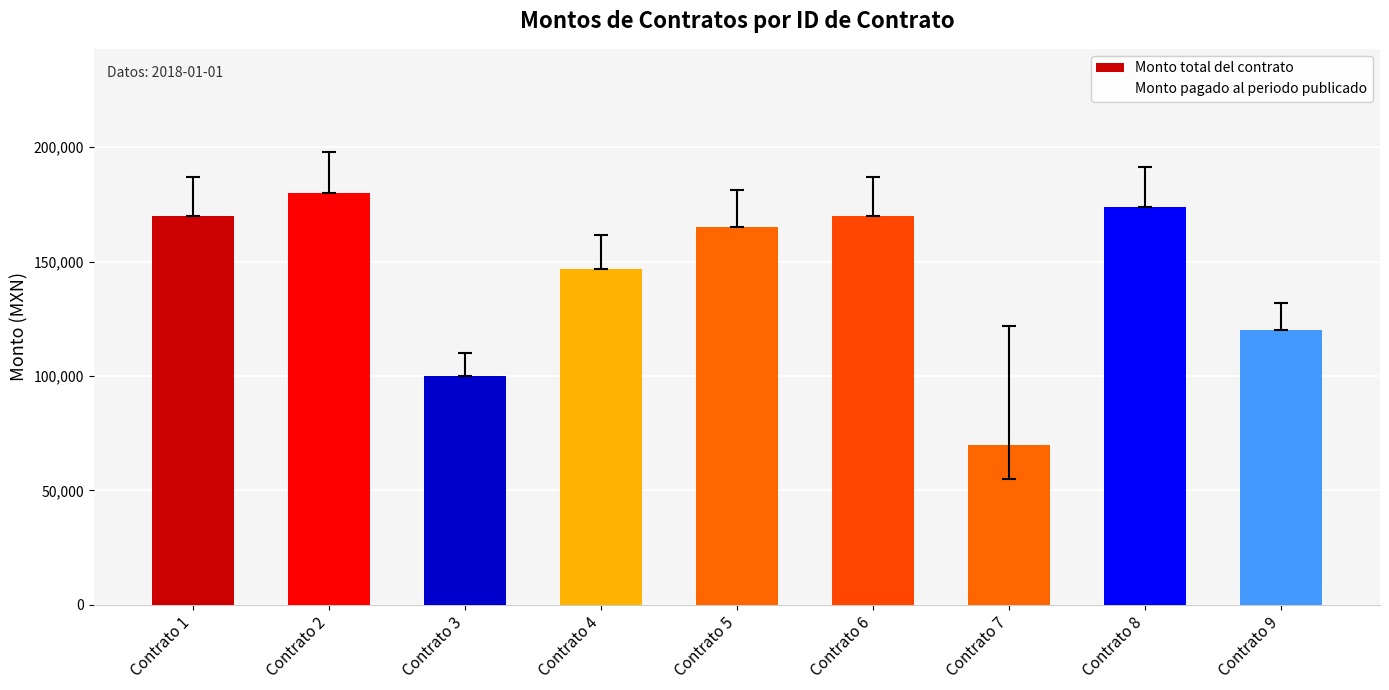

What is the sum of all values?

1295990